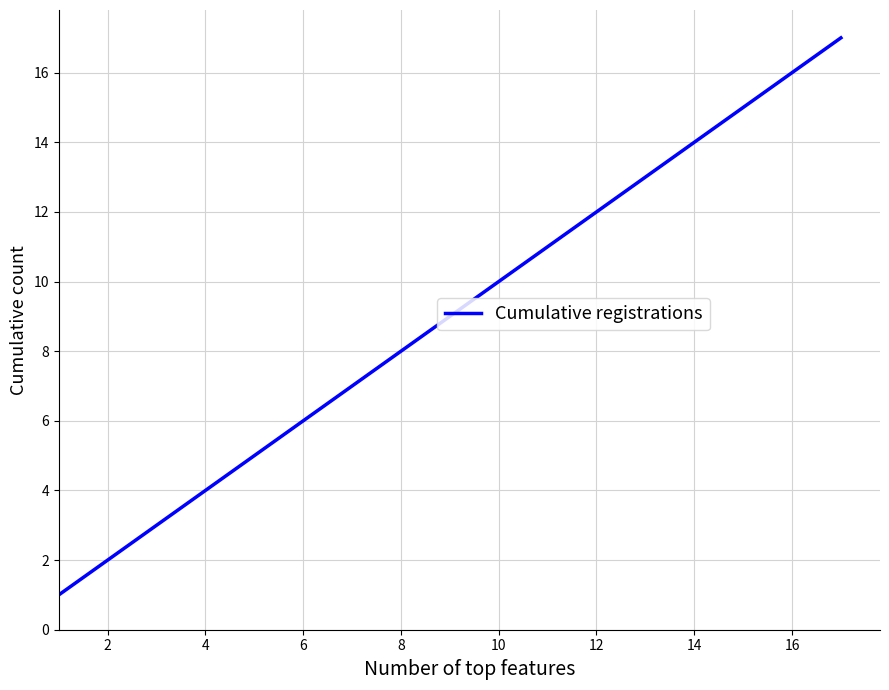

What is the greatest value displayed?

17